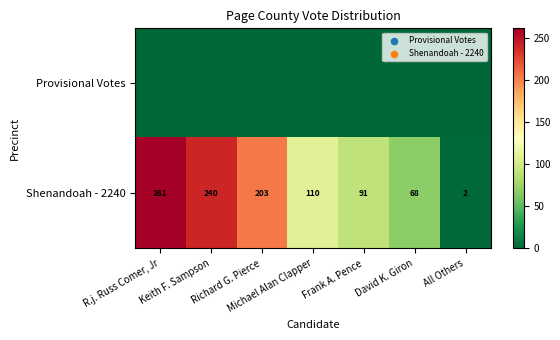

At which category is the sum across all series the highest?

R.j. Russ Comer, Jr